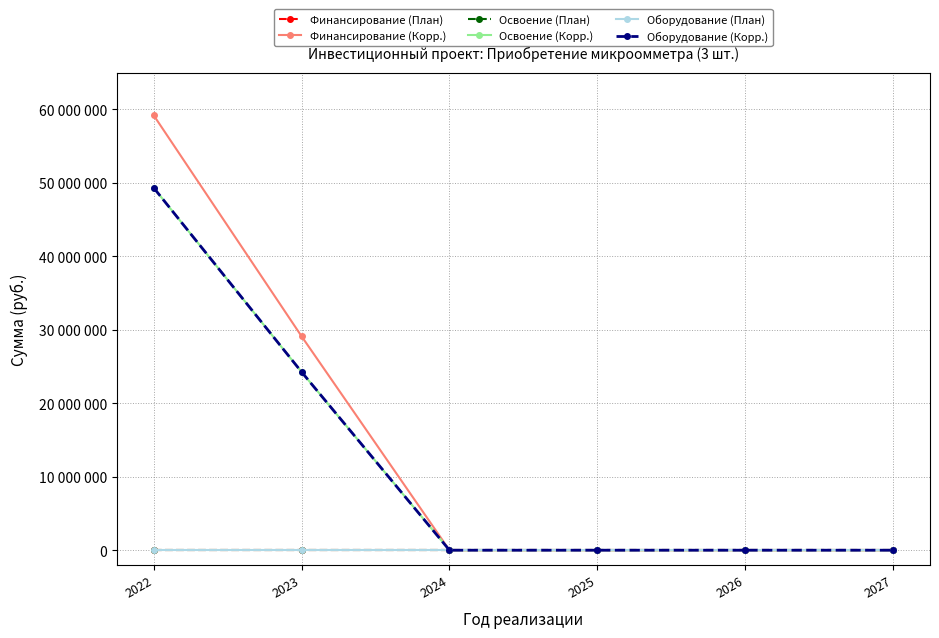

Between 2022 and 2024, which is larger?

2022